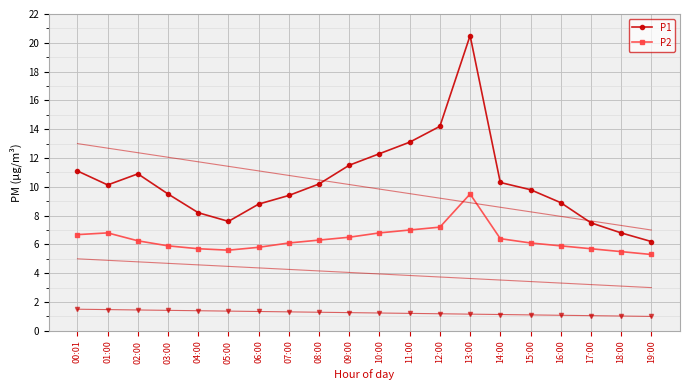

What is the label of the 10th point from the right?

10:00